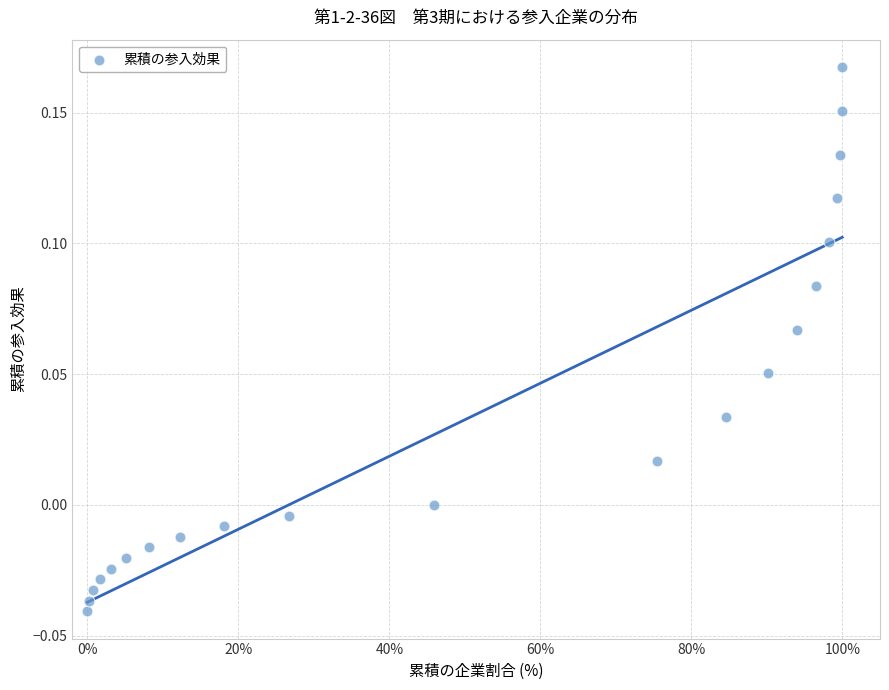

What is the range of X values (max minus min)?

100.0